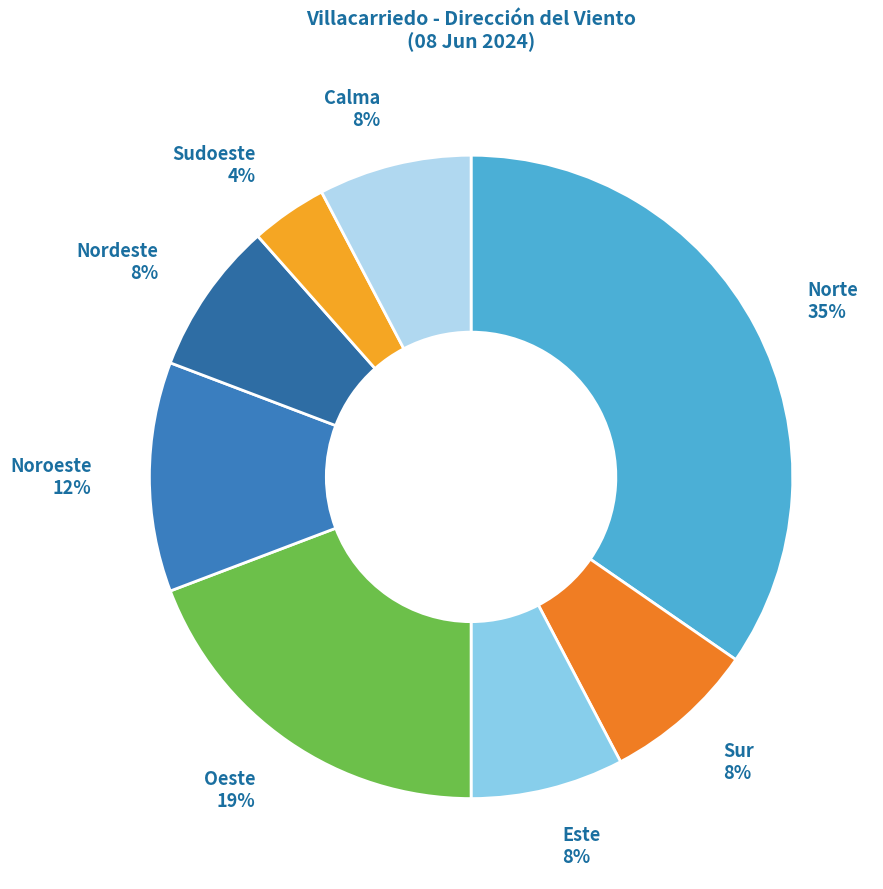

Count the number of slices in the pie.

8